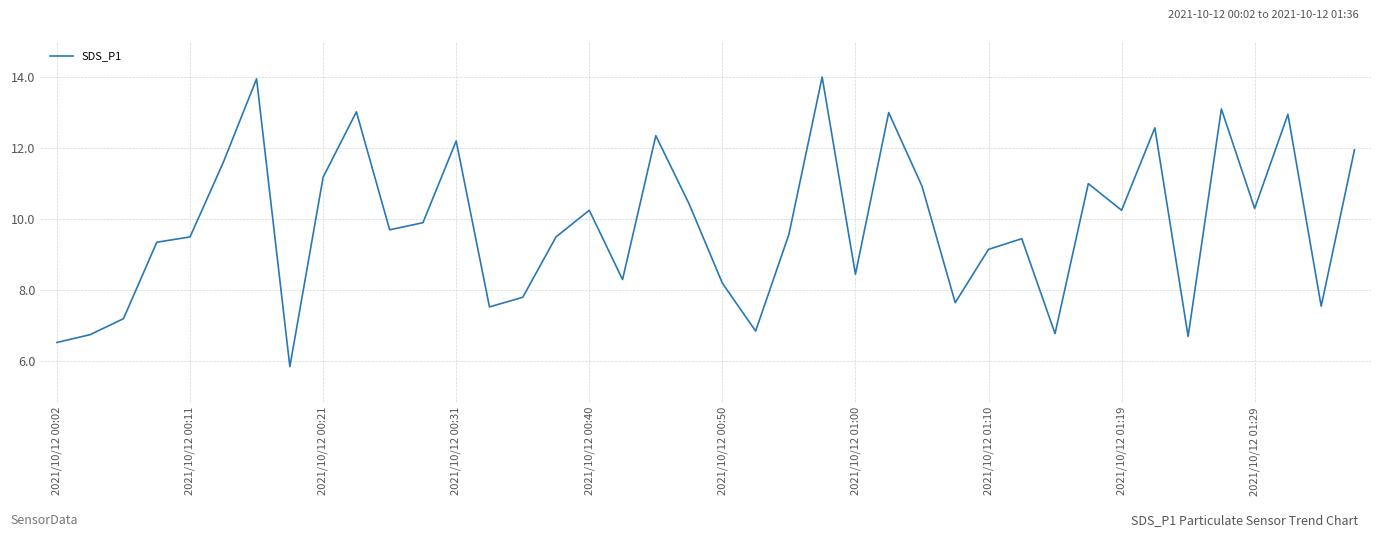

True or false: the data shows 13.6 at 2021/10/12 00:11.

False